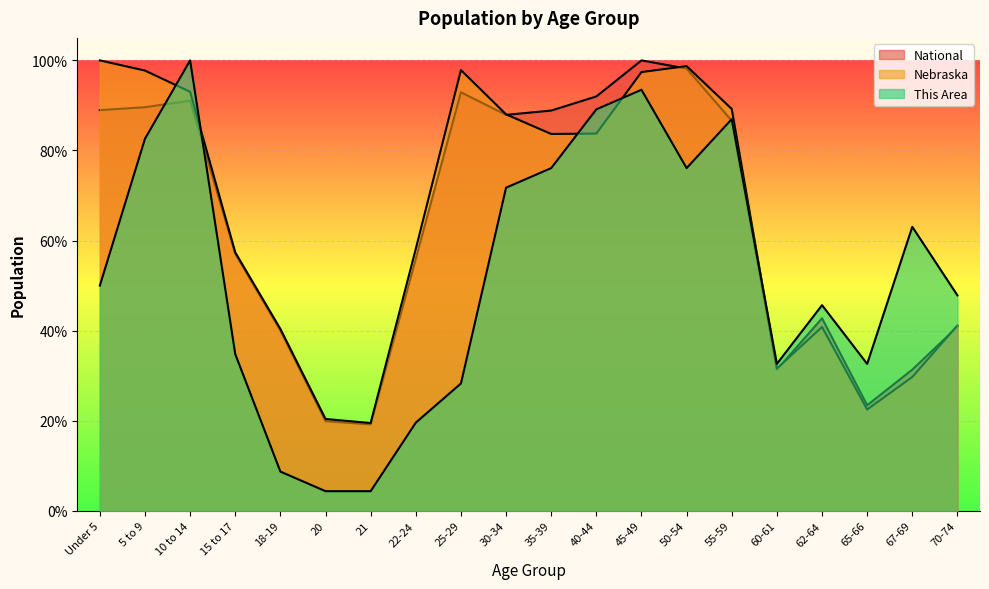

At 20, list the series in order from smallest to largest.

This Area, National, Nebraska